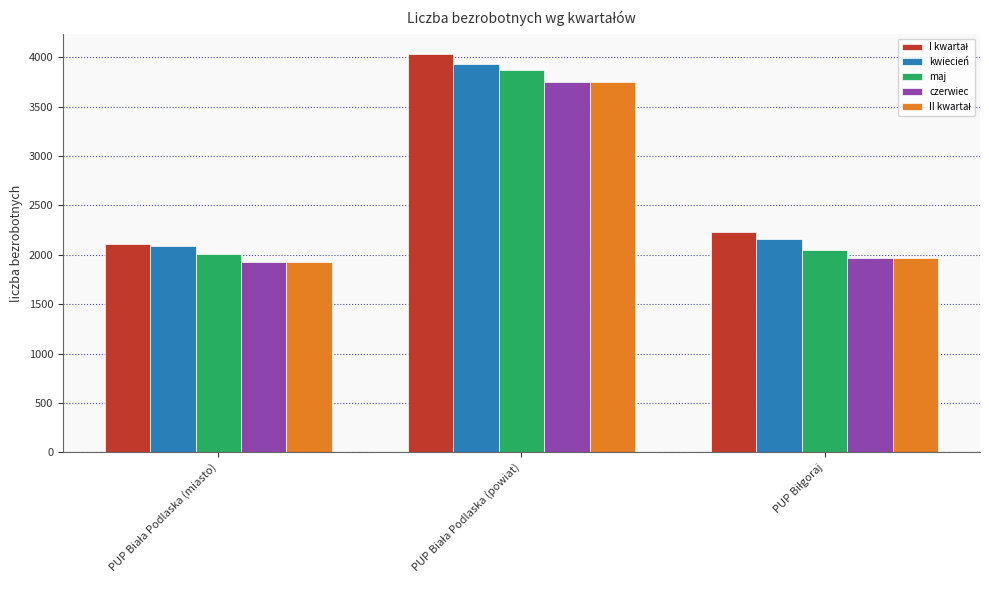

What is the minimum value for kwiecień?

2087